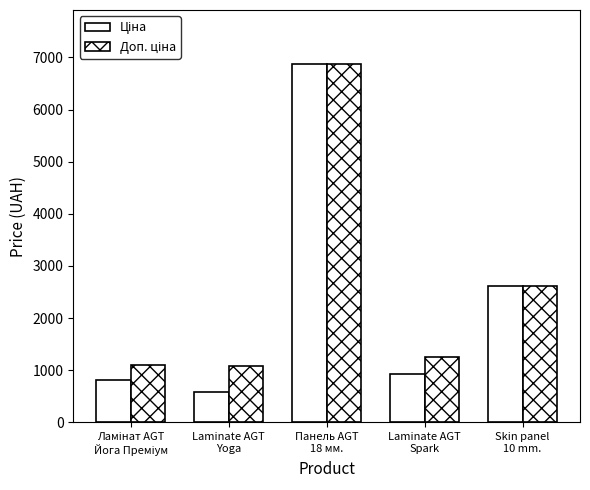

What is the label of the 4th bar from the left?

Laminate AGT
Spark